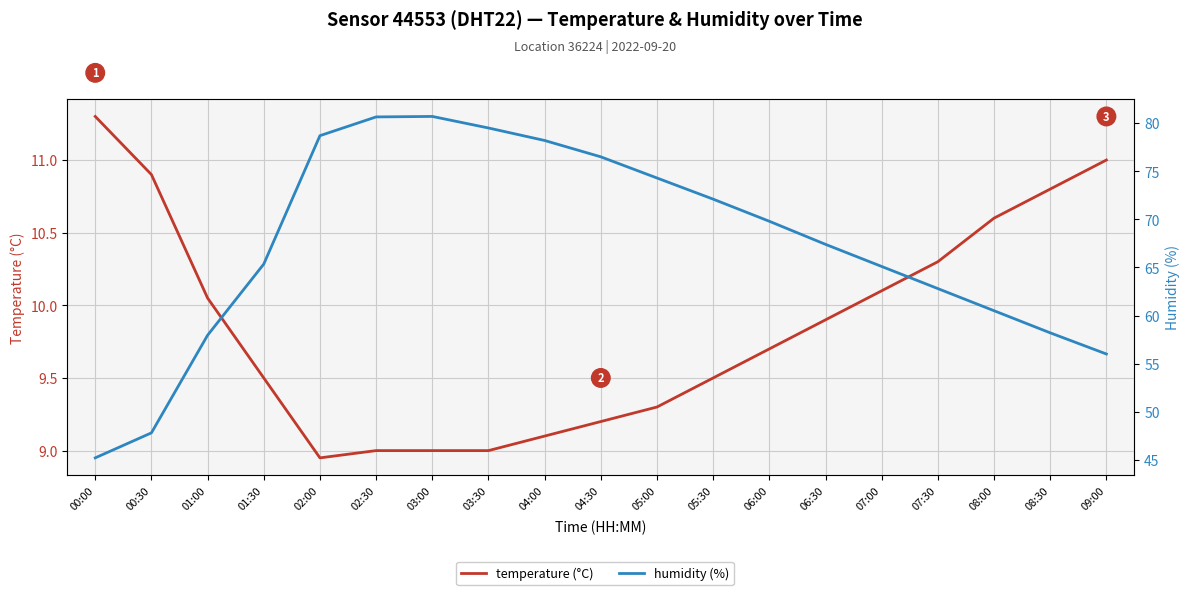

Between 00:00 and 04:00, which series saw the biggest shift?

humidity (%)